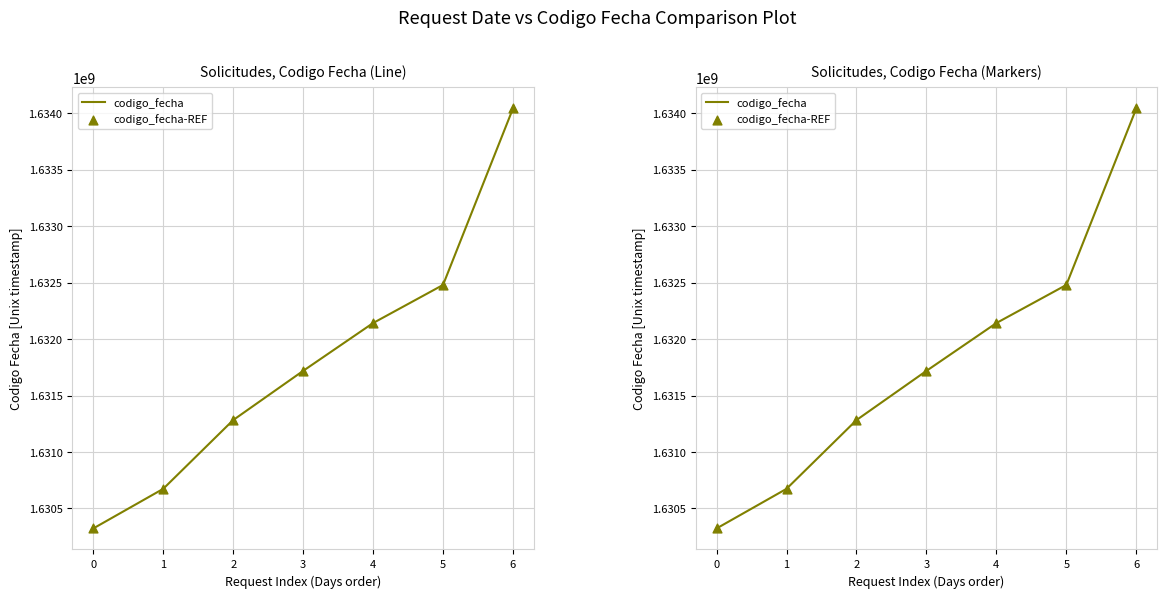

At how many categories does at least one series exceed 1631323815?

4